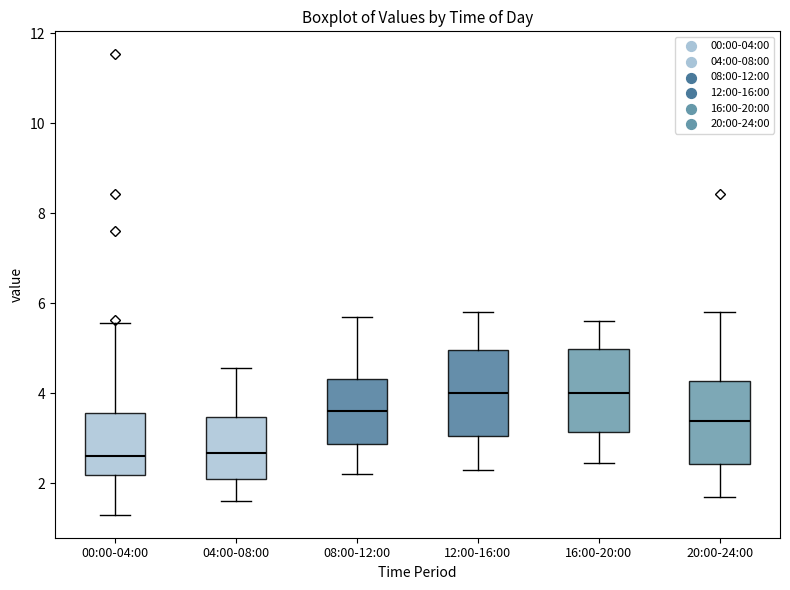

Reading left to right, read every box against the y-axis: the position of its median line, the range the box covers, and the ends of its whiskers. The values are not printed on the chart, so give them approximately, as read against the axis.

00:00-04:00: median 2.6, box 2.2 to 3.6, whiskers 1.4 to 5.6
04:00-08:00: median 2.6, box 2.0 to 3.4, whiskers 1.6 to 4.6
08:00-12:00: median 3.6, box 2.8 to 4.4, whiskers 2.2 to 5.8
12:00-16:00: median 4.0, box 3.0 to 5.0, whiskers 2.4 to 5.8
16:00-20:00: median 4.0, box 3.2 to 5.0, whiskers 2.4 to 5.6
20:00-24:00: median 3.4, box 2.4 to 4.2, whiskers 1.8 to 5.8